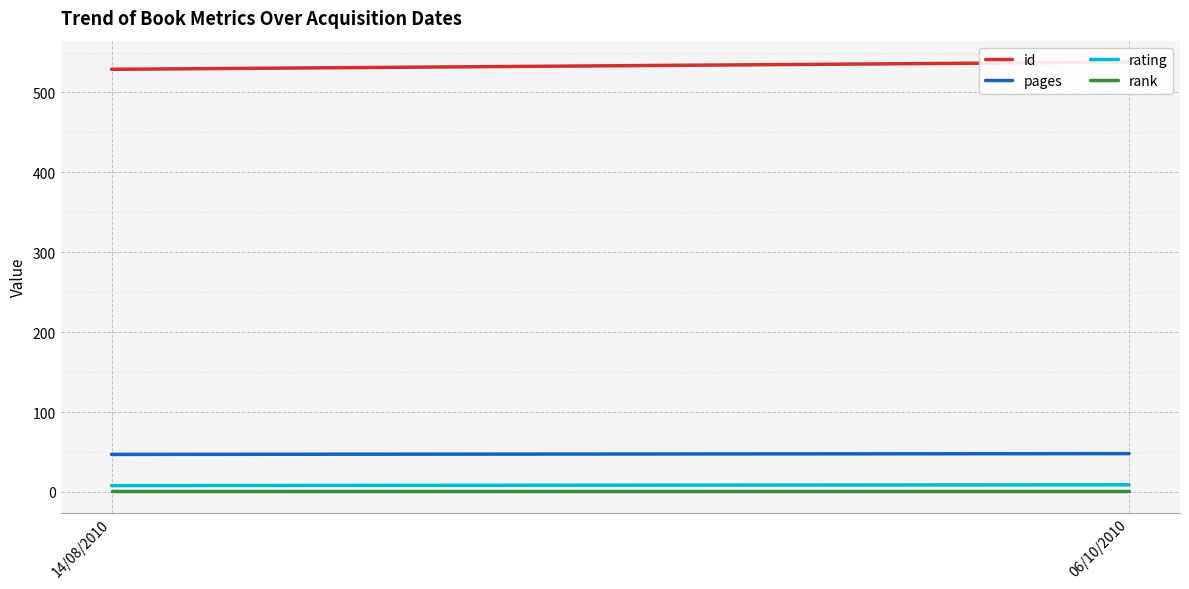

Reading left to right, extract all data points from this chart.

id: 14/08/2010=529	06/10/2010=538
pages: 14/08/2010=47	06/10/2010=48
rating: 14/08/2010=8	06/10/2010=9
rank: 14/08/2010=1	06/10/2010=1